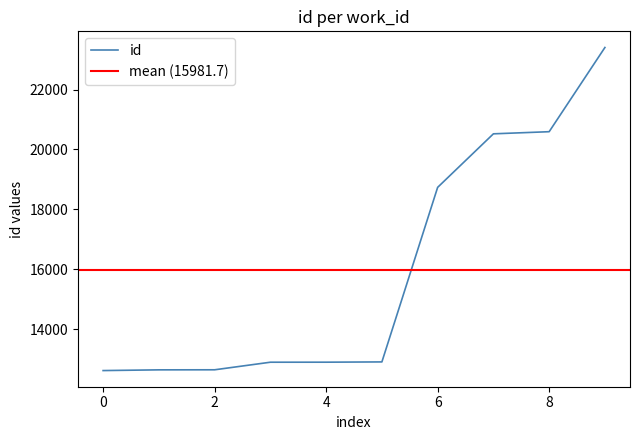

True or false: the data has more than 1 interior local peaks.

False